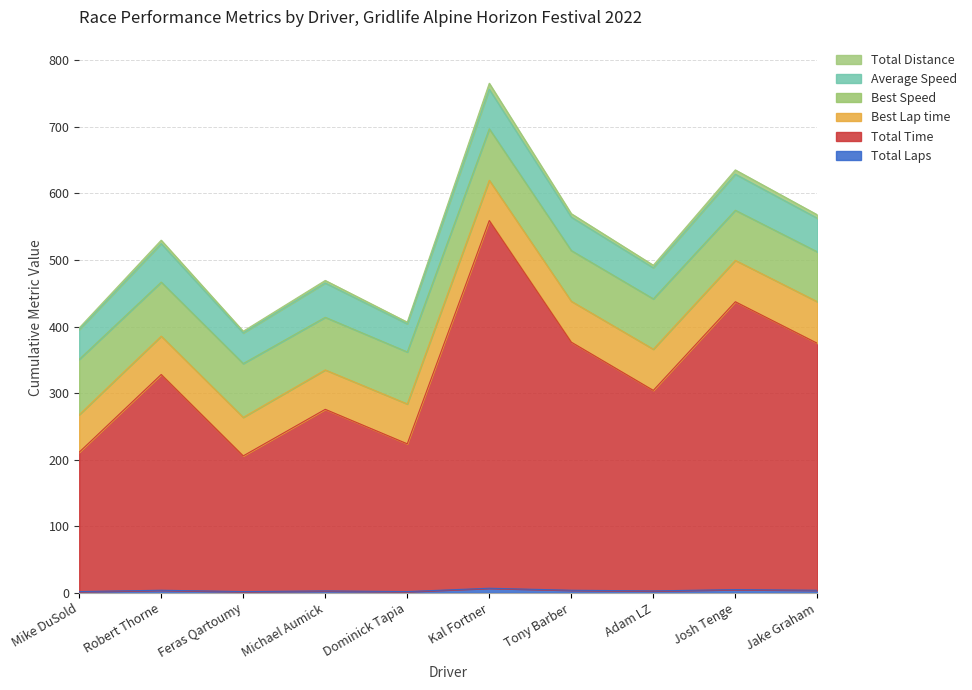

Rank the categories by Total Laps value from highest to lowest.

Kal Fortner, Josh Tenge, Robert Thorne, Tony Barber, Jake Graham, Michael Aumick, Adam LZ, Mike DuSold, Feras Qartoumy, Dominick Tapia